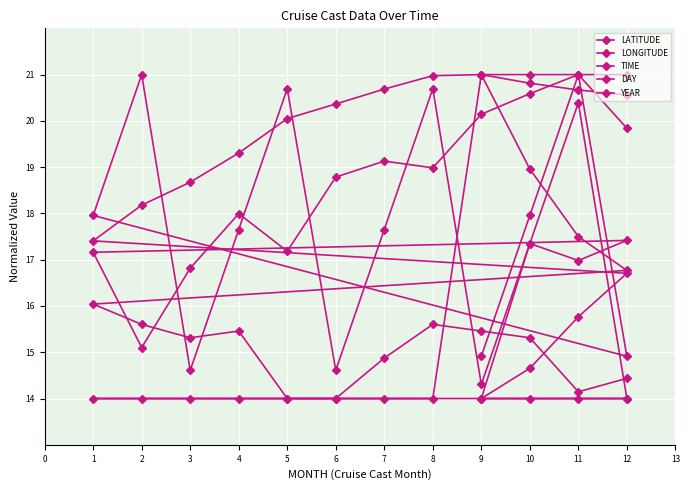

How many intersections are there between LATITUDE and TIME?

3